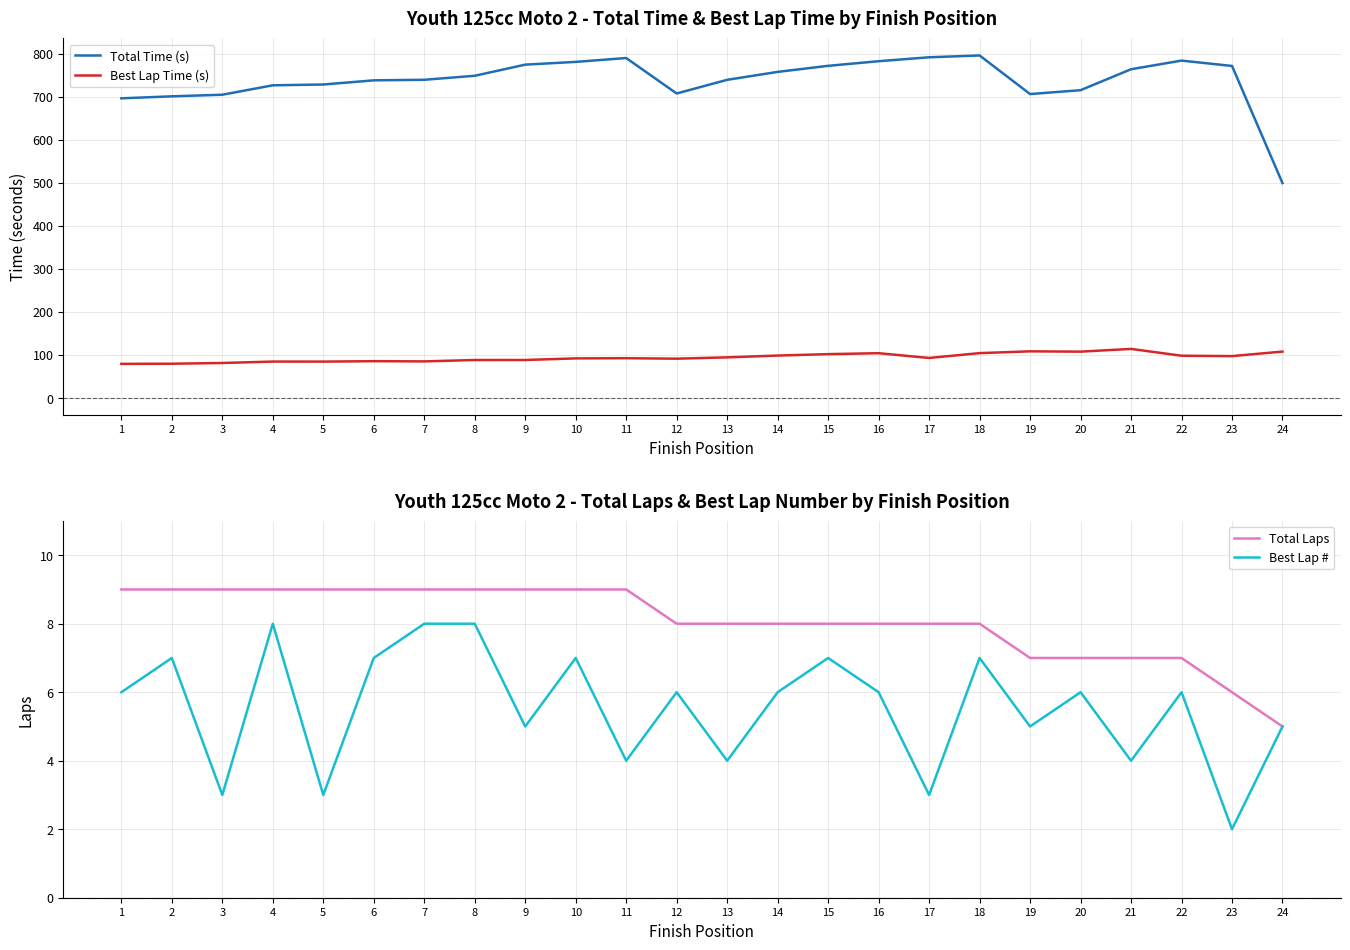

The value of Best Lap # at 19 is 5.0. True or false?

True